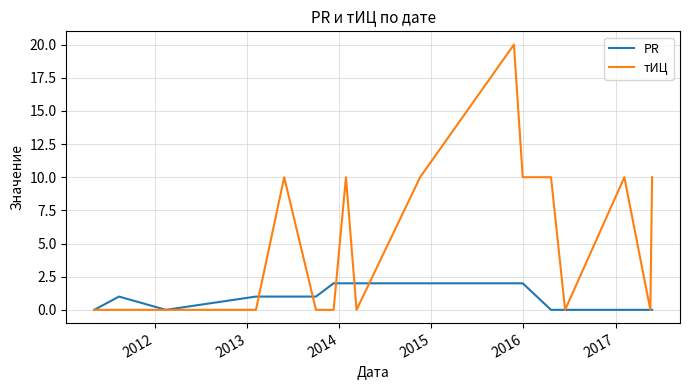

Rank the series by their average value, from highest to lowest.

тИЦ, PR